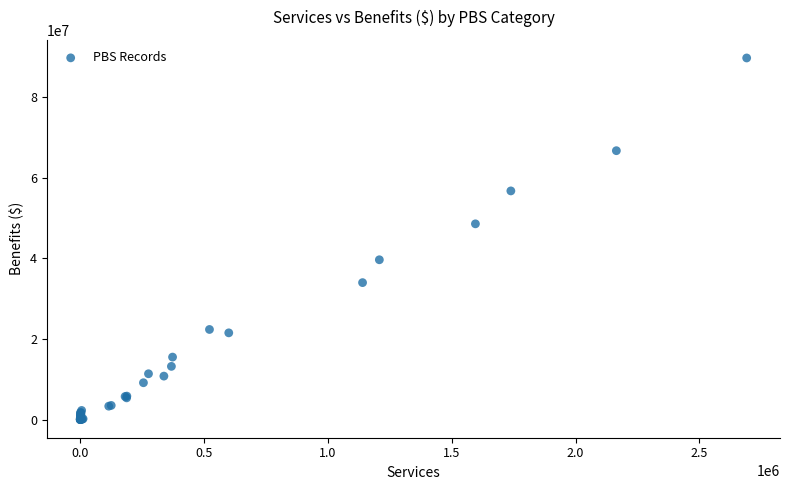

What Y value in the scatter plot is closest to 44860131?

48568030